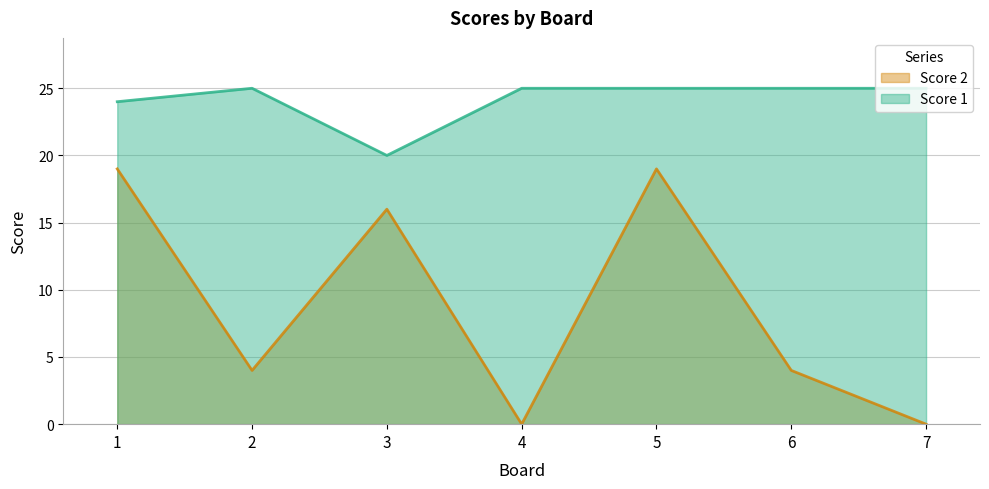

Which series has the largest total across all categories?

Score 1